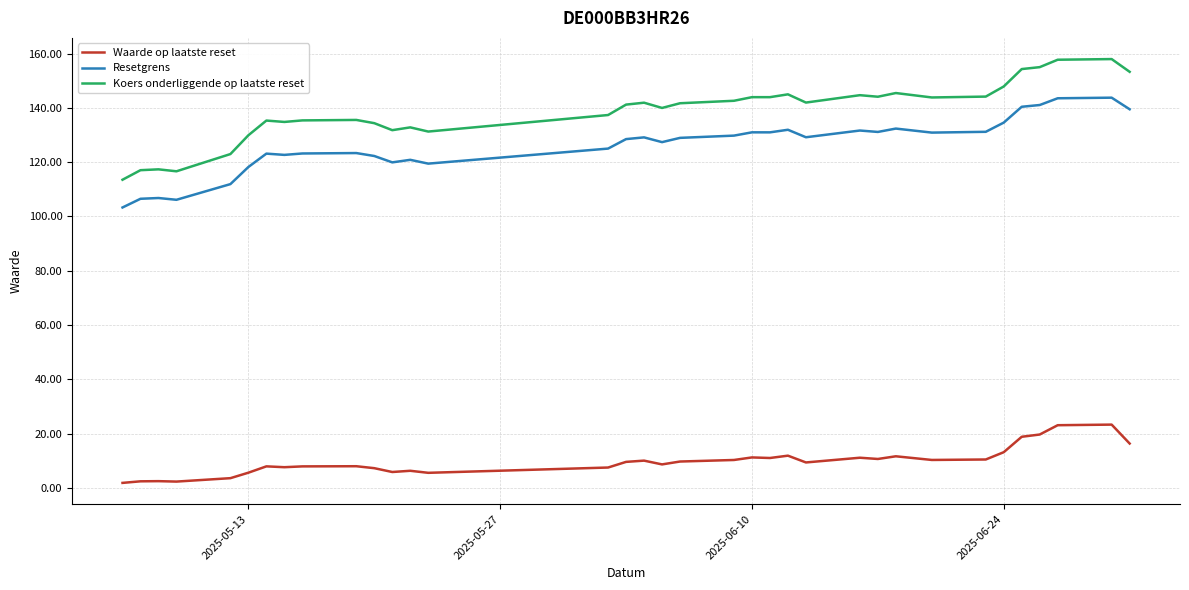

Rank the series by their maximum value, from lowest to highest.

Waarde op laatste reset, Resetgrens, Koers onderliggende op laatste reset